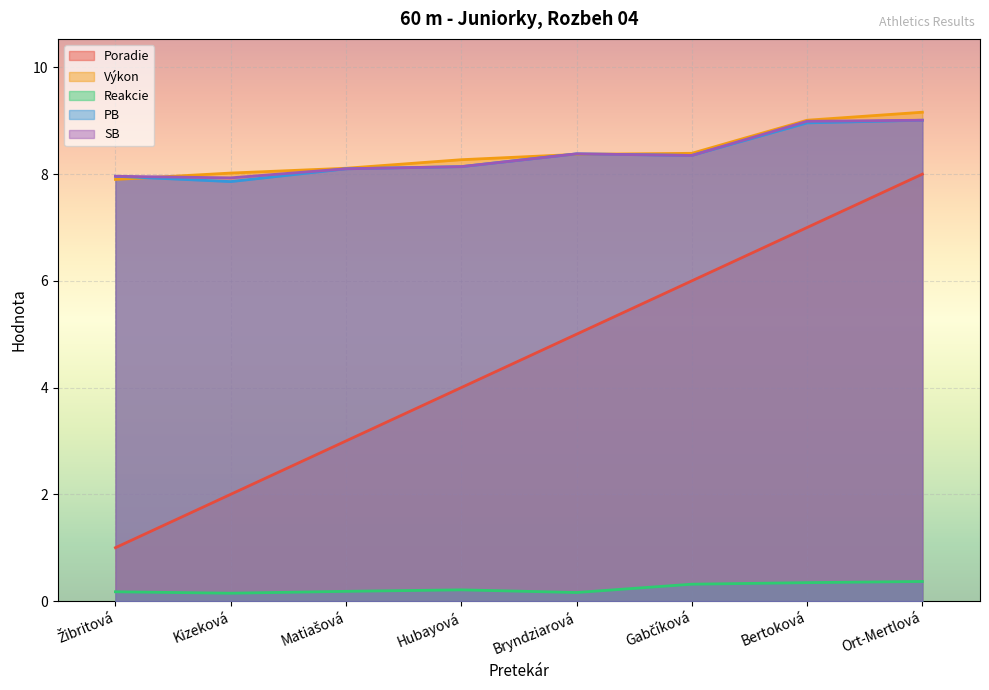

Is the value of PB at Matiašová greater than the value of Výkon at Bertoková?

No